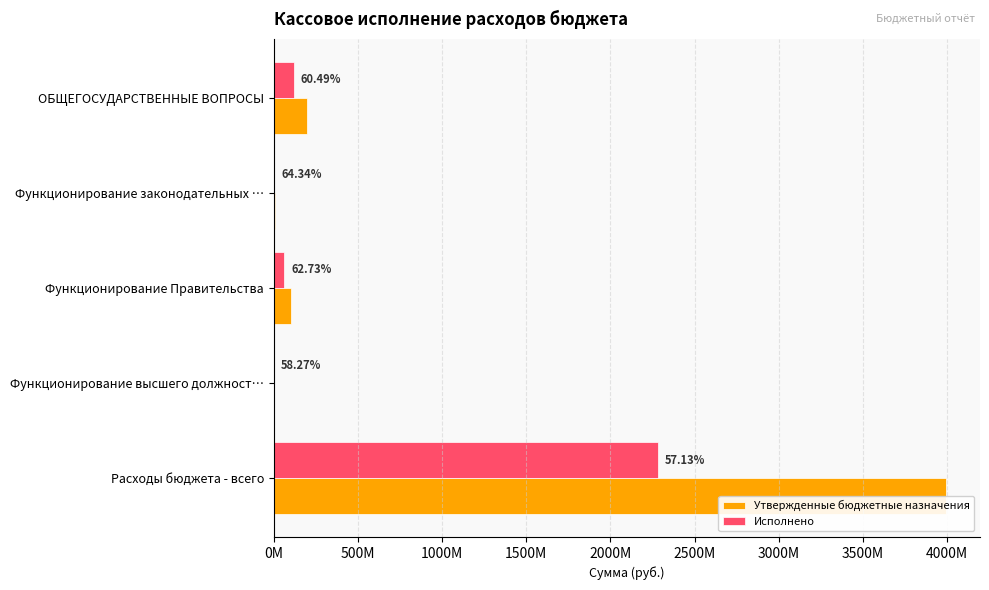

What are all the series names shown in the legend?

Утвержденные бюджетные назначения, Исполнено